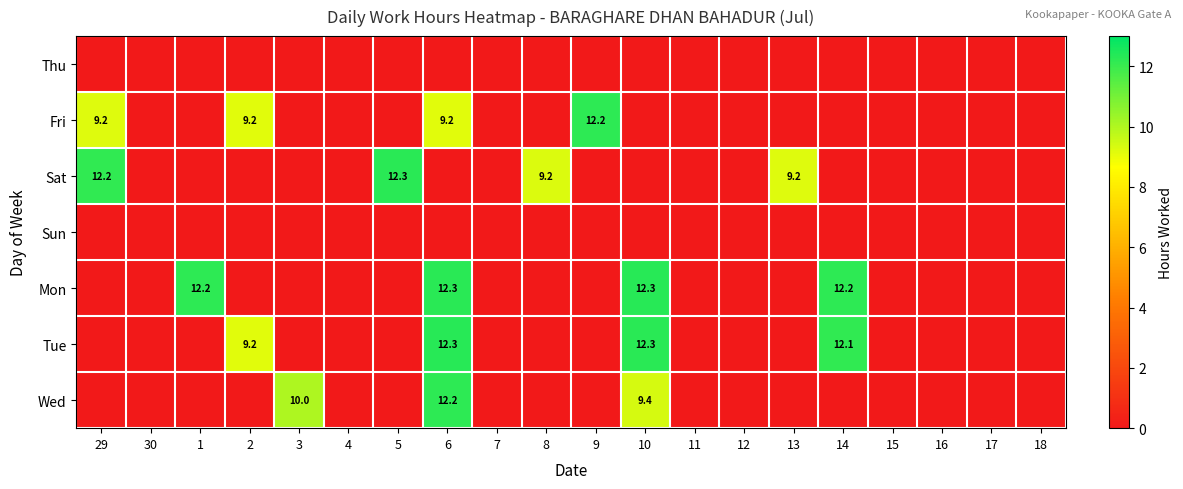

The value of Sat at 13 is 9.2. True or false?

True